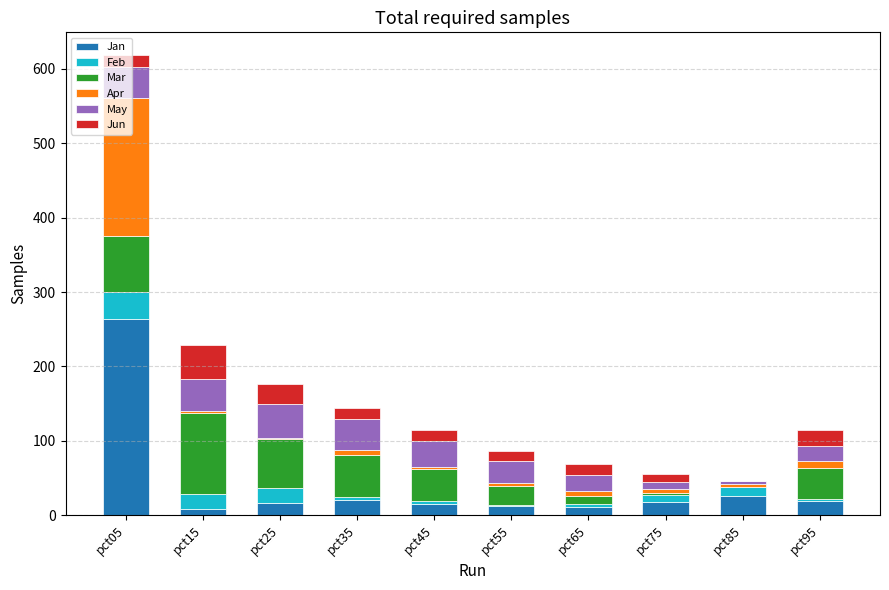

What is the sum of all Jan values?

410.6